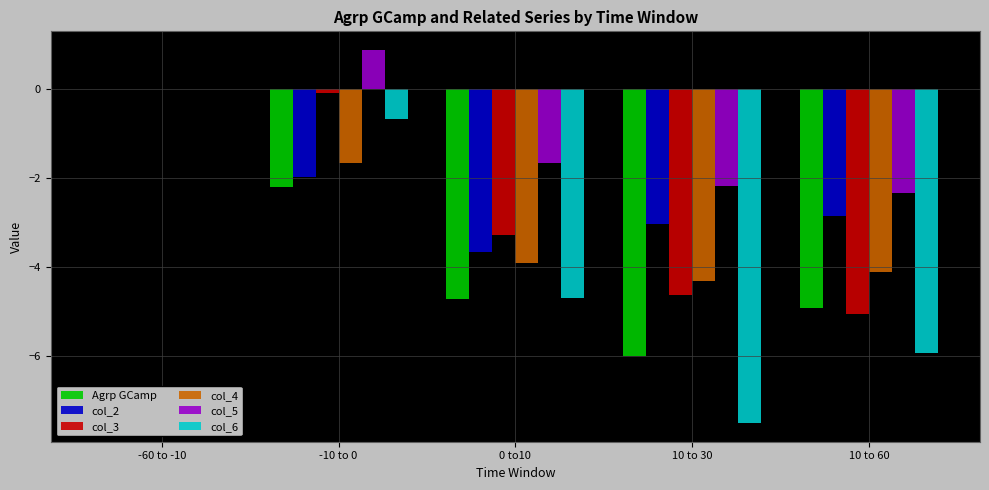

Where does the col_5 series first go above -1?

-60 to -10